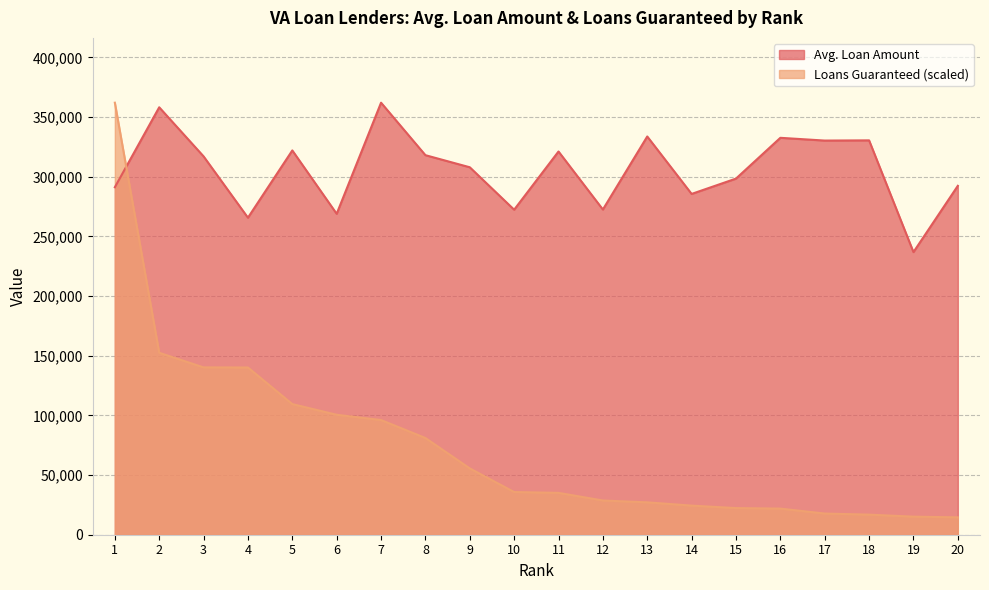

At 4, list the series in order from largest to smallest.

Avg. Loan Amount, Loans Guaranteed (scaled)